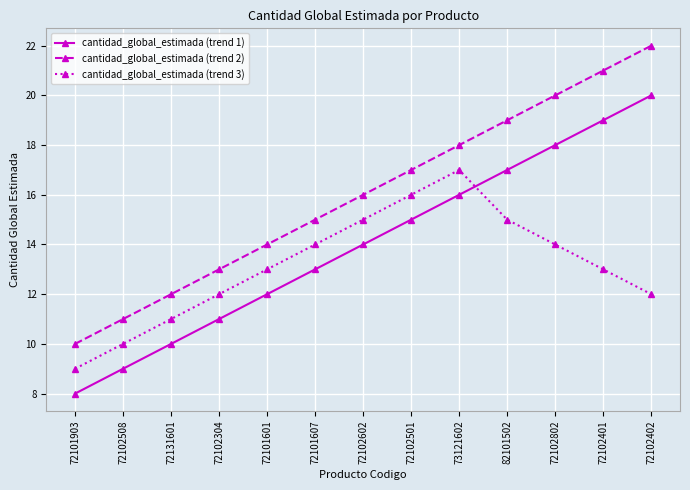

List the labels in order of cantidad_global_estimada (trend 1) value, largest first.

72102402, 72102401, 72102802, 82101502, 73121602, 72102501, 72102602, 72101607, 72101601, 72102304, 72131601, 72102508, 72101903